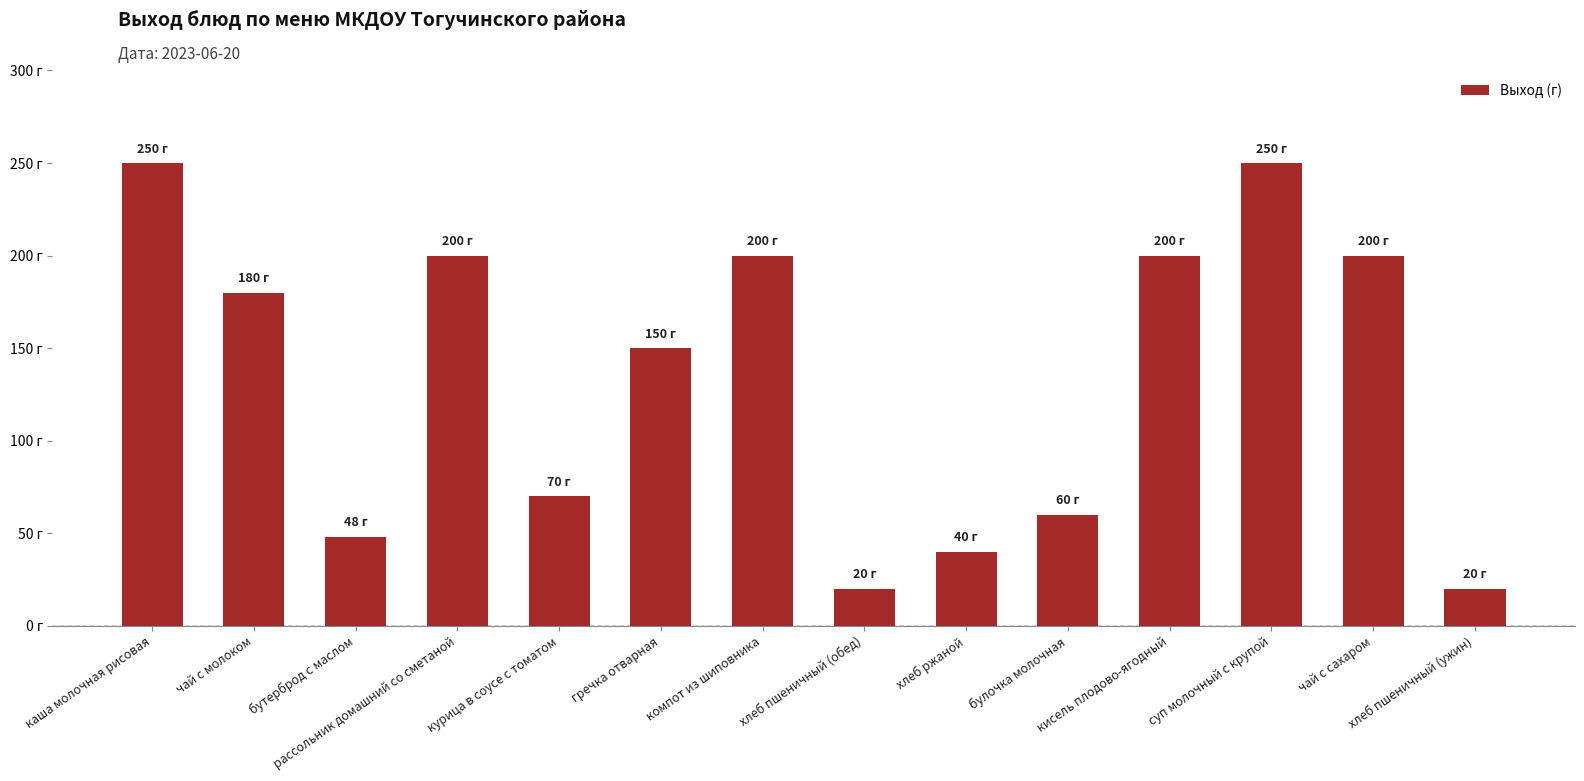

Rank the categories by value from highest to lowest.

каша молочная рисовая, суп молочный с крупой, рассольник домашний со сметаной, компот из шиповника, кисель плодово-ягодный, чай с сахаром, чай с молоком, гречка отварная, курица в соусе с томатом, булочка молочная, бутерброд с маслом, хлеб ржаной, хлеб пшеничный (обед), хлеб пшеничный (ужин)